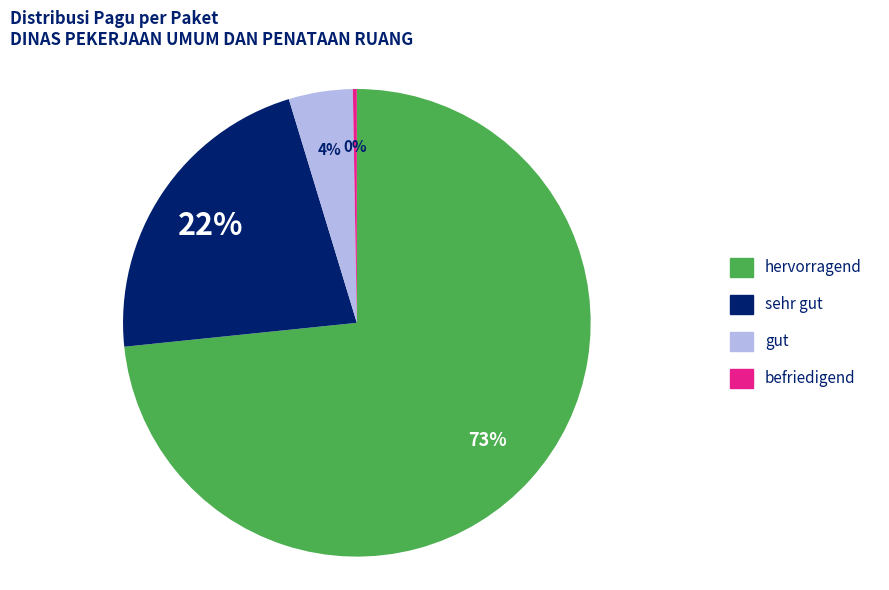

Is there a majority slice in this chart?

Yes